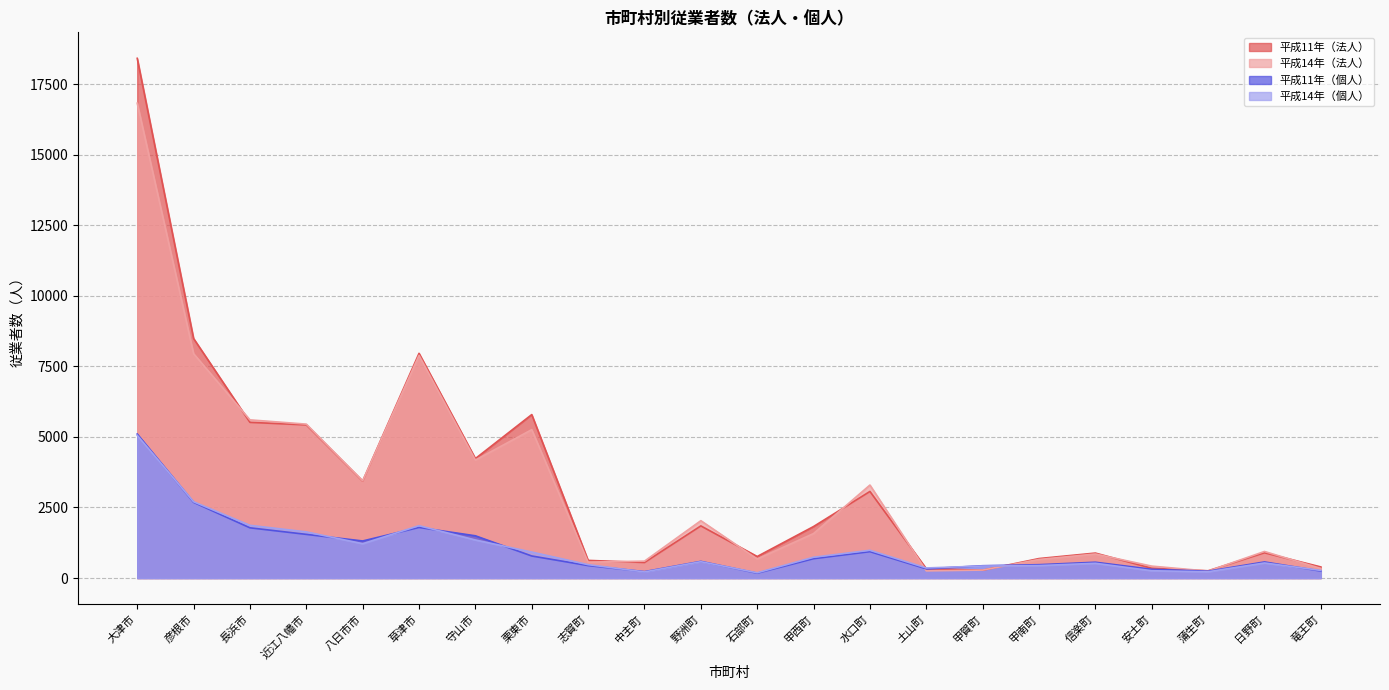

Reading left to right, what are all the values shown in this chart?

平成11年（法人）: 大津市=18410	彦根市=8486	長浜市=5515	近江八幡市=5425	八日市市=3434	草津市=7959	守山市=4232	栗東市=5790	志賀町=625	中主町=551	野洲町=1847	石部町=763	甲西町=1825	水口町=3067	土山町=332	甲賀町=277	甲南町=690	信楽町=884	安土町=346	蒲生町=257	日野町=895	竜王町=393
平成14年（法人）: 大津市=16821	彦根市=7948	長浜市=5603	近江八幡市=5452	八日市市=3442	草津市=7886	守山市=4179	栗東市=5256	志賀町=564	中主町=598	野洲町=2032	石部町=674	甲西町=1576	水口町=3294	土山町=253	甲賀町=282	甲南町=658	信楽町=851	安土町=422	蒲生町=246	日野町=941	竜王町=339
平成11年（個人）: 大津市=5101	彦根市=2682	長浜市=1779	近江八幡市=1547	八日市市=1313	草津市=1792	守山市=1496	栗東市=781	志賀町=442	中主町=227	野洲町=590	石部町=172	甲西町=686	水口町=935	土山町=326	甲賀町=436	甲南町=473	信楽町=560	安土町=310	蒲生町=243	日野町=570	竜王町=247
平成14年（個人）: 大津市=5055	彦根市=2702	長浜市=1867	近江八幡市=1635	八日市市=1216	草津市=1854	守山市=1348	栗東市=920	志賀町=474	中主町=216	野洲町=579	石部町=186	甲西町=736	水口町=983	土山町=357	甲賀町=425	甲南町=441	信楽町=523	安土町=259	蒲生町=222	日野町=534	竜王町=270